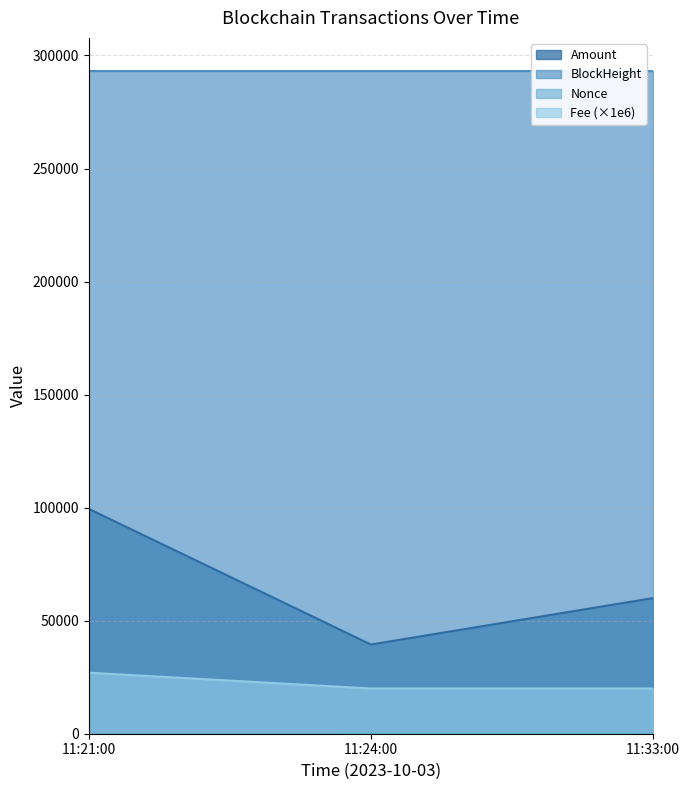

What is the minimum value for Amount?

39457.4